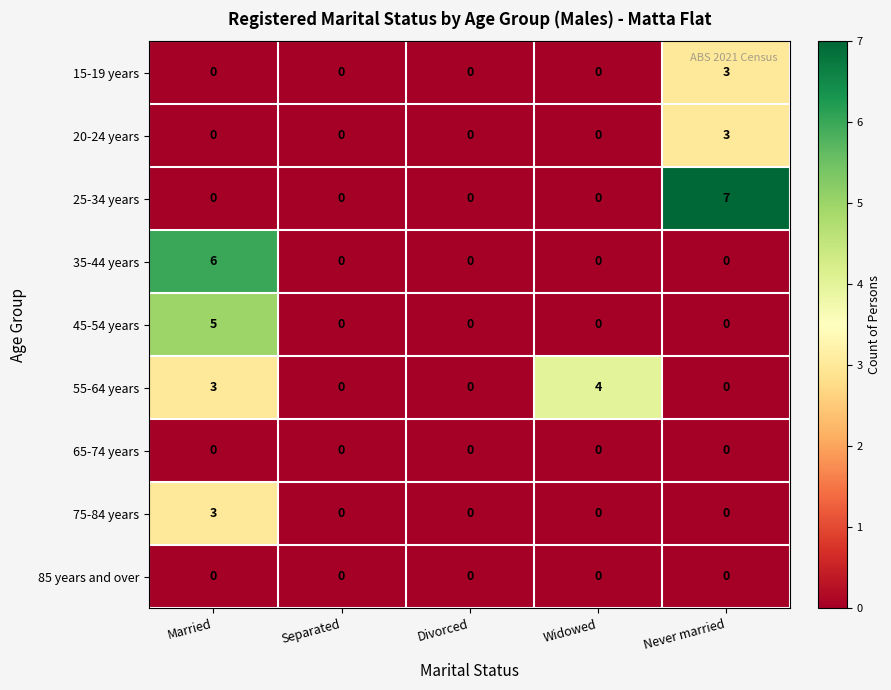

What is the greatest value displayed?

7